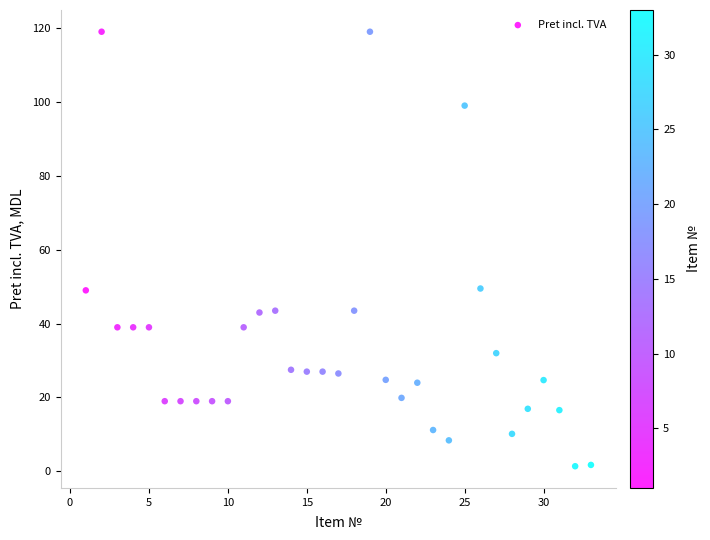

What is the range of Y values (max minus min)?

117.6